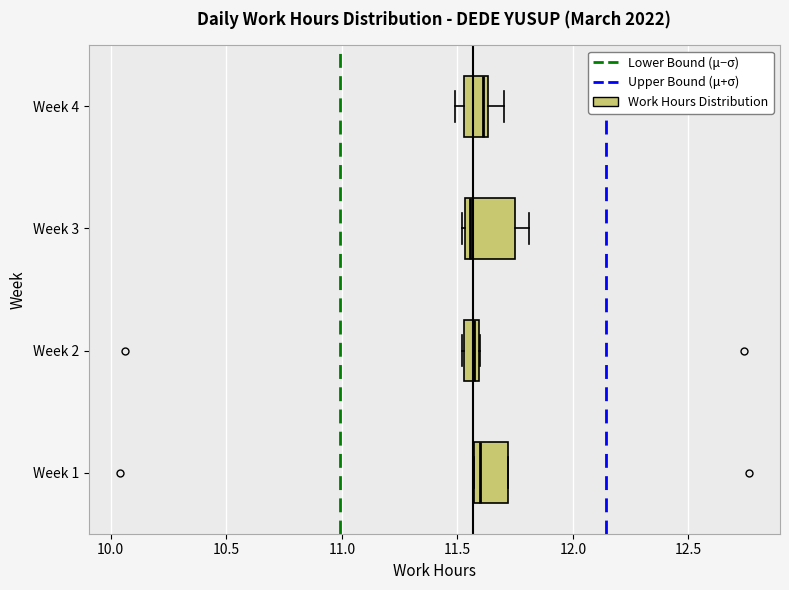

Comparing the boxes themselves (not the whiskers), which one is the widest?

Week 3